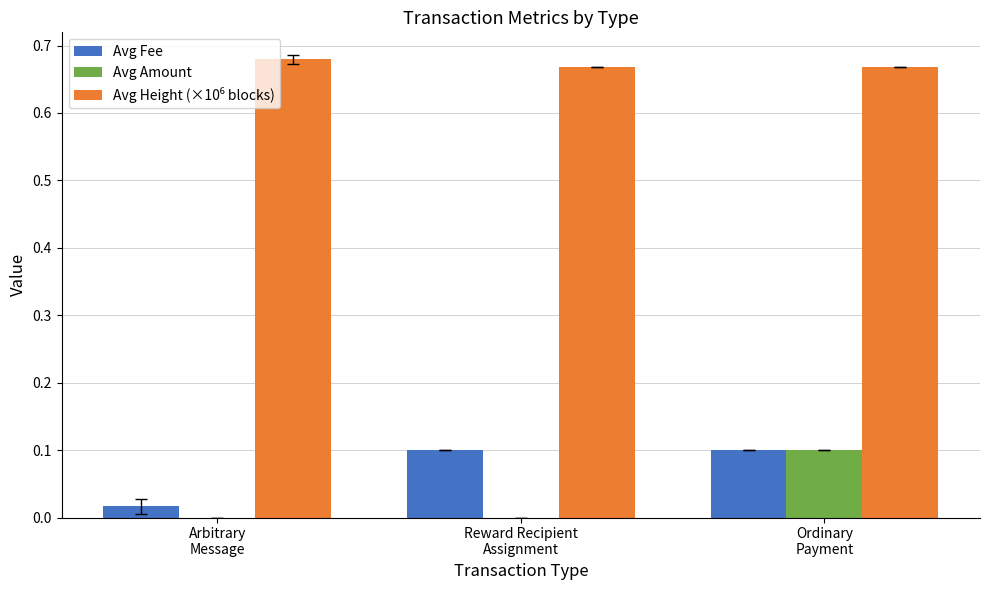

Which series changed the most between Reward Recipient
Assignment and Ordinary
Payment?

Avg Amount